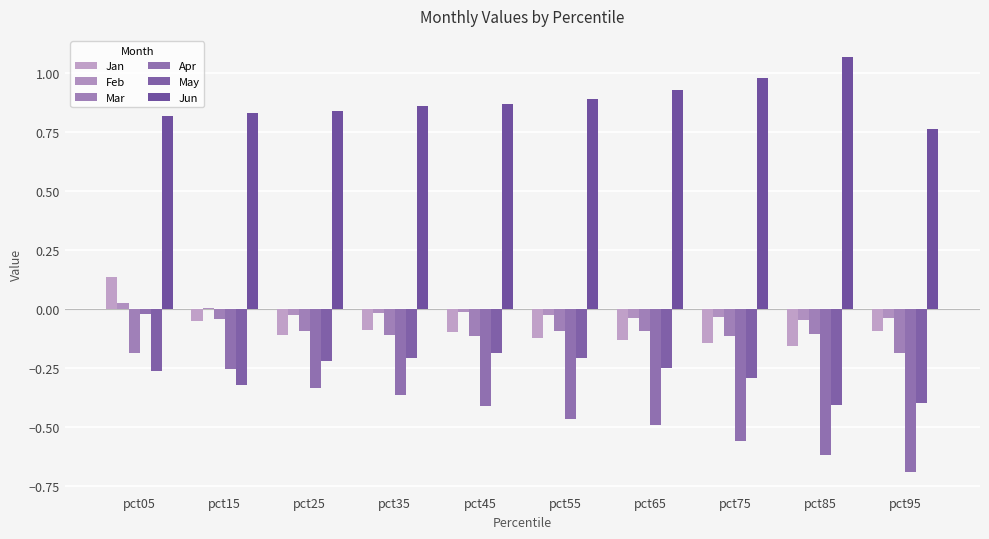

The value of Feb at pct05 is 0.0. True or false?

True